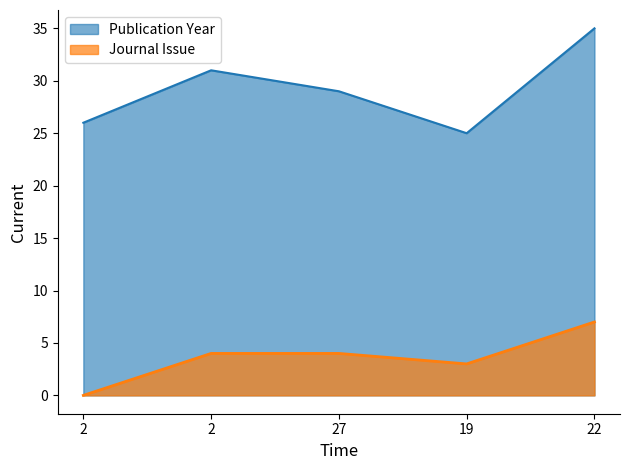

Reading right to left, transcribe all the data shown in this chart.

Publication Year: 22=35	19=25	27=29	2=31	2=26
Journal Issue: 22=7	19=3	27=4	2=4	2=0